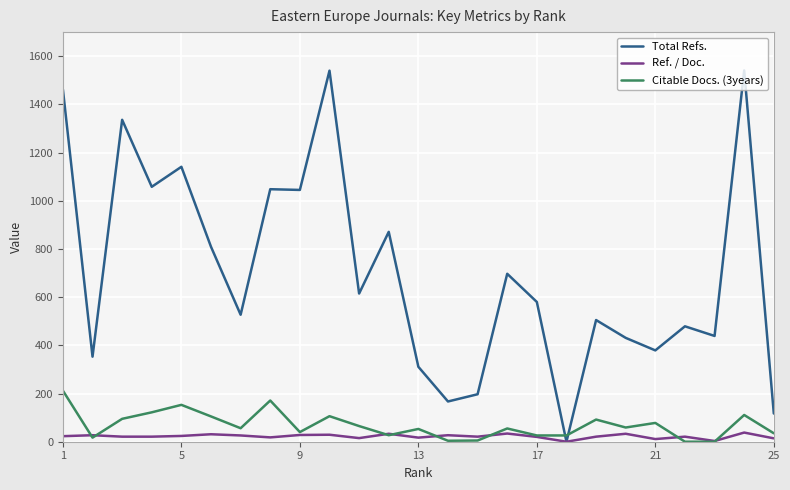

List the series in order of their peak value, highest first.

Total Refs., Citable Docs. (3years), Ref. / Doc.